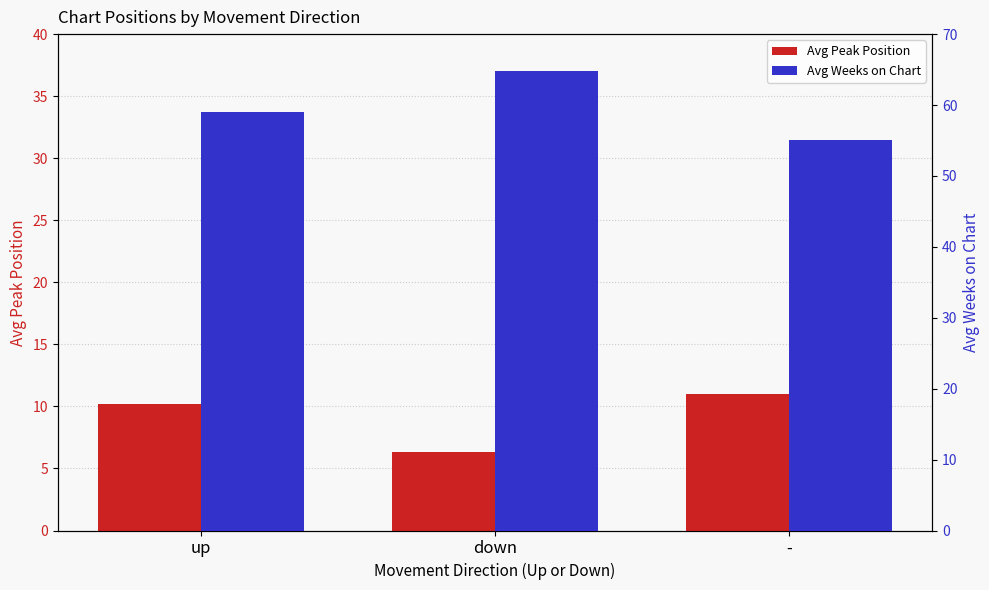

List the series in order of their overall mean, lowest first.

Avg Peak Position, Avg Weeks on Chart